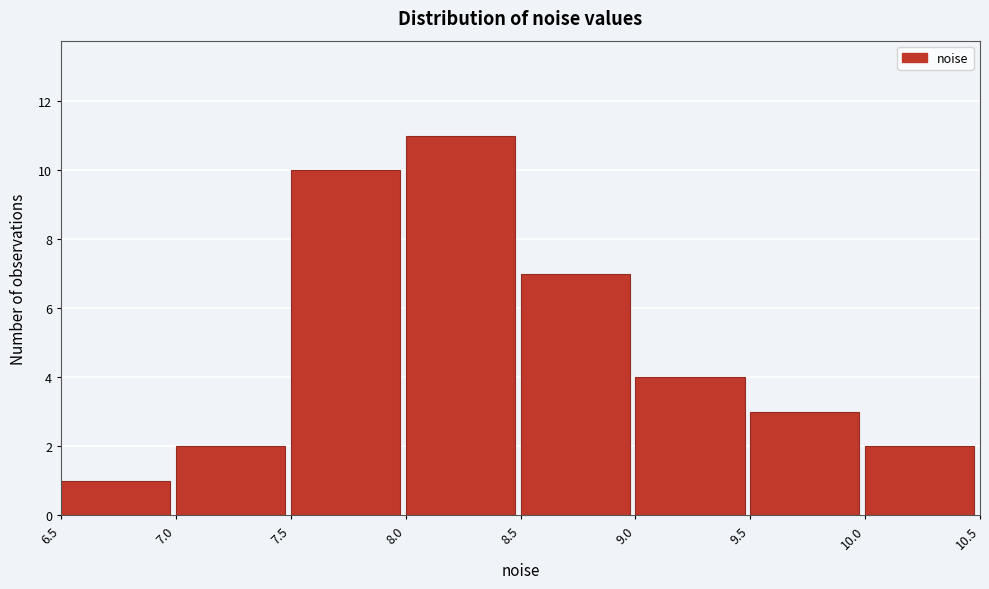

Reading left to right, list every bar in this chart as the range it spans on the x-axis followed by its height. The values are not printed on the chart, so give them approximately, as read against the axis.

6.5 to 7.0: 1
7.0 to 7.5: 2
7.5 to 8.0: 10
8.0 to 8.5: 11
8.5 to 9.0: 7
9.0 to 9.5: 4
9.5 to 10.0: 3
10.0 to 10.5: 2